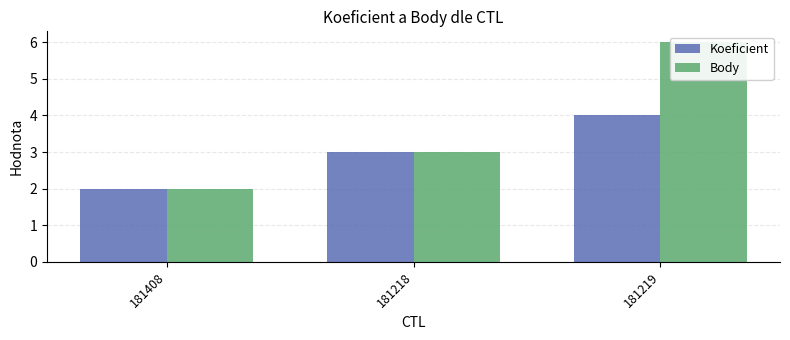

The Body series shows 2 at 181408. True or false?

True